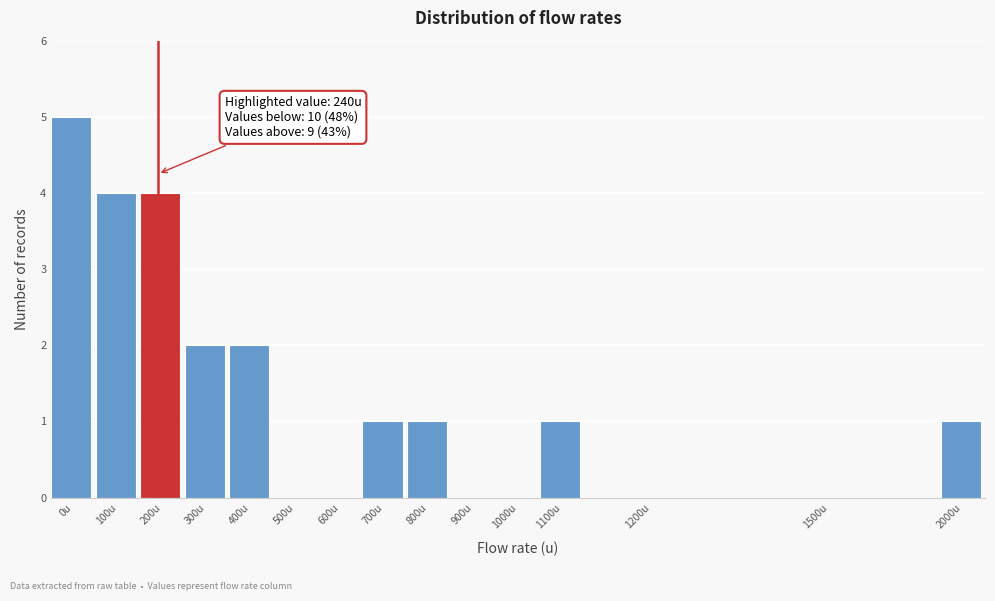

Reading left to right, what are all the values shown in this chart?

0u=5	100u=4	200u=4	300u=2	400u=2	500u=0	600u=0	700u=1	800u=1	900u=0	1000u=0	1100u=1	1200u=0	1500u=0	2000u=1